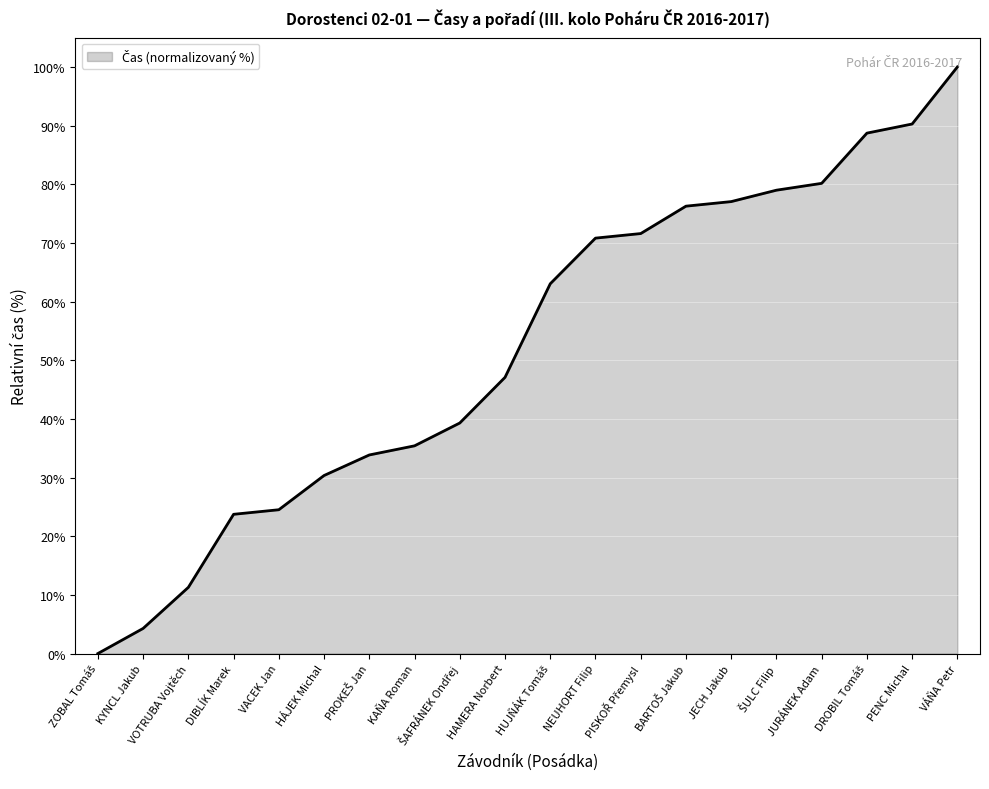

What is the change in value from VACEK Jan to JECH Jakub?

+52.5